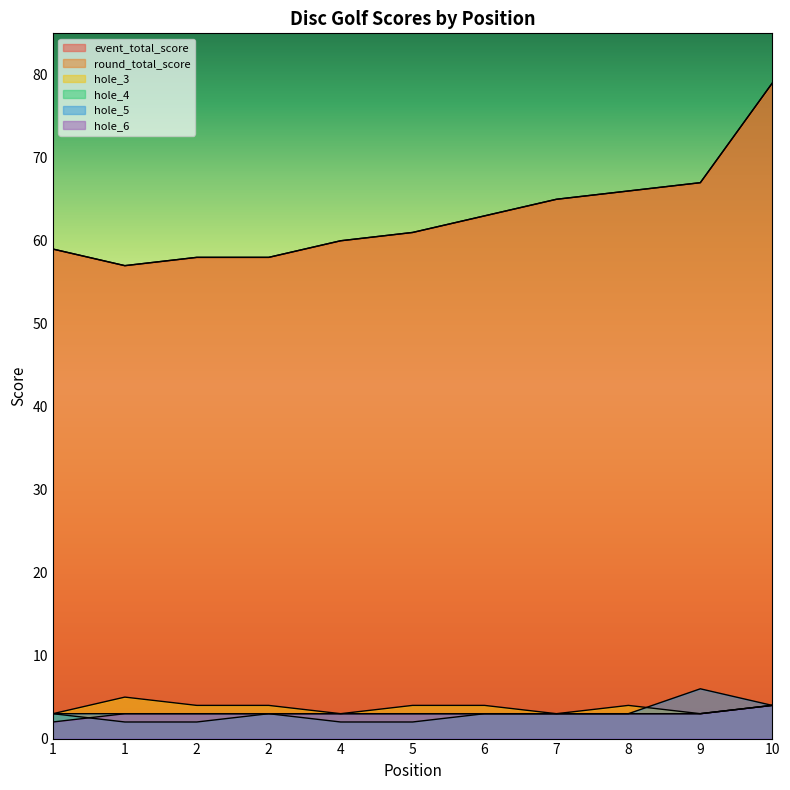

At which label is hole_5 closest to 4?

10